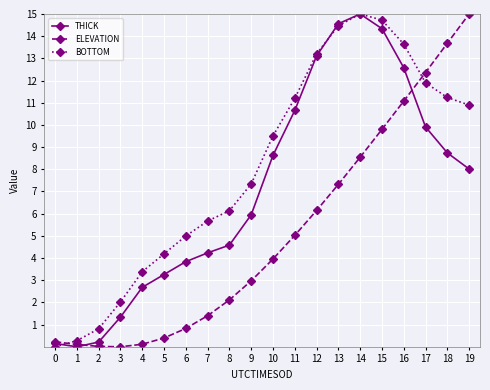

What is the difference between the maximum and minimum values in the THICK series?

15.0